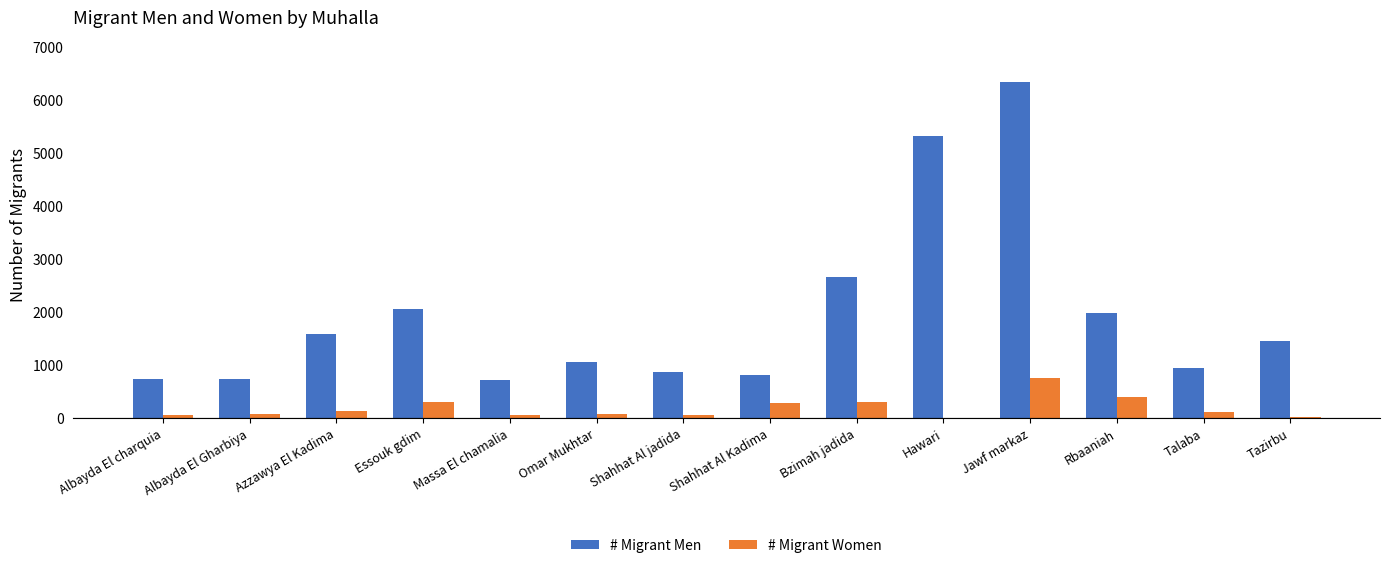

What is the difference between the # Migrant Women values at Albayda El charquia and Albayda El Gharbiya?

18